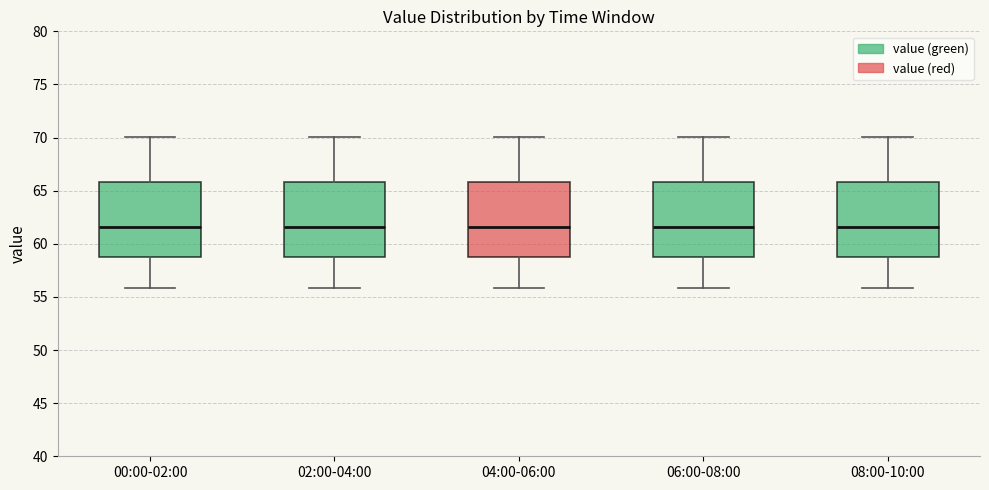

Reading left to right, transcribe this box plot: for each box, give where its median line is, the range the box spans, and where its two whiskers end, as read against the y-axis. The values are not printed on the chart, so give them approximately, as read against the axis.

00:00-02:00: median 61.5, box 59.0 to 66.0, whiskers 56.0 to 70.0
02:00-04:00: median 61.5, box 59.0 to 66.0, whiskers 56.0 to 70.0
04:00-06:00: median 61.5, box 59.0 to 66.0, whiskers 56.0 to 70.0
06:00-08:00: median 61.5, box 59.0 to 66.0, whiskers 56.0 to 70.0
08:00-10:00: median 61.5, box 59.0 to 66.0, whiskers 56.0 to 70.0